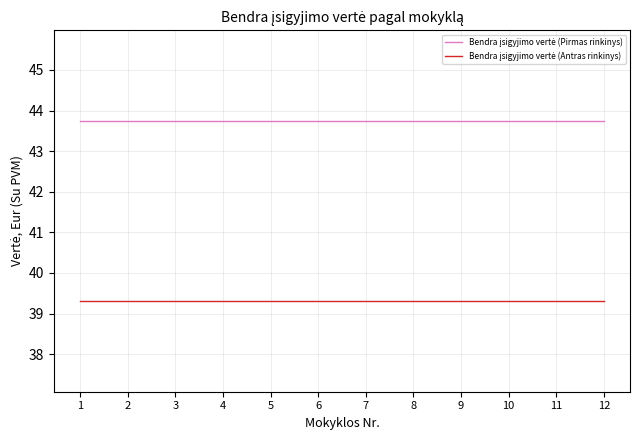

What is the maximum value shown in the chart?

43.8